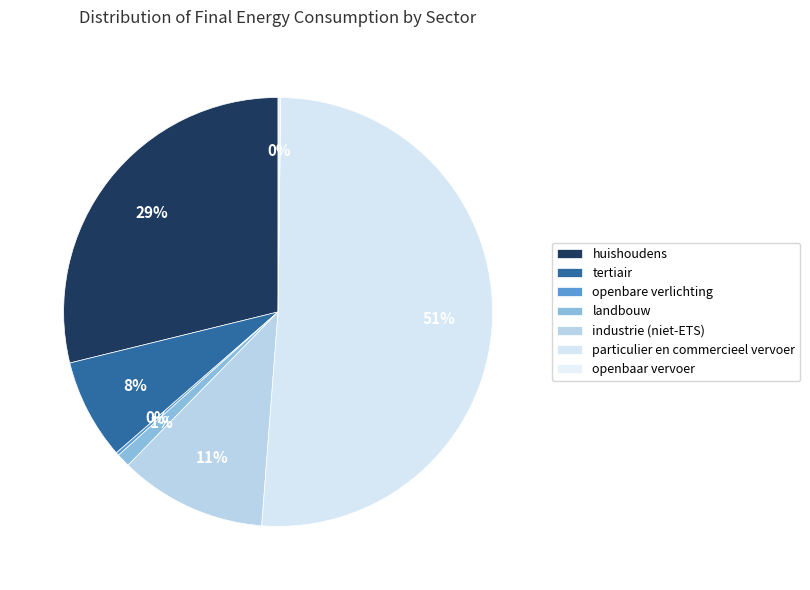

Approximately how many times larger is the value at particulier en commercieel vervoer compared to huishoudens?

1.8